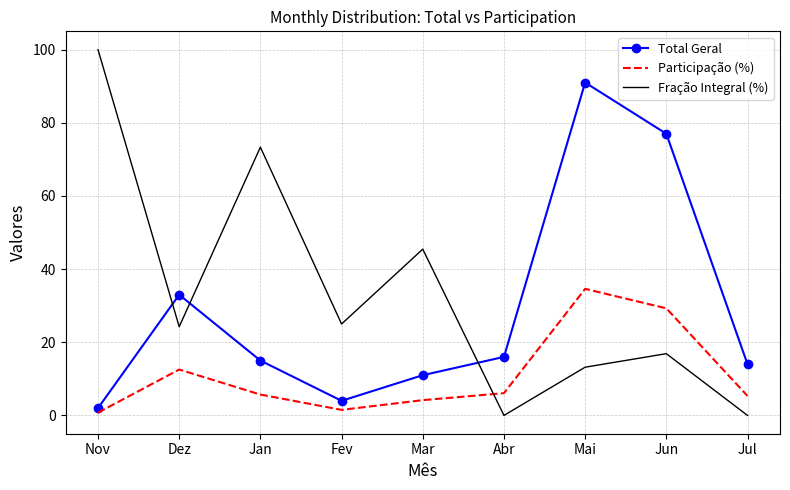

True or false: Fração Integral (%) has more than 2 points higher than both neighbors.

True